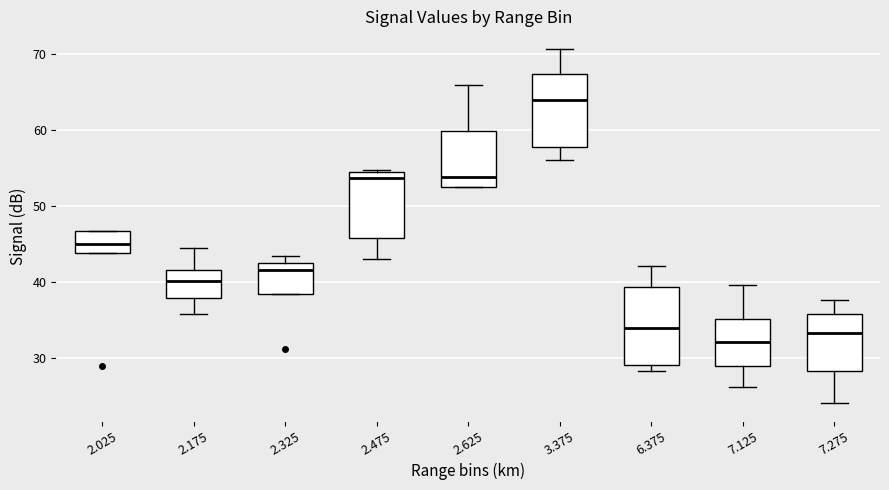

Which box's median line is the highest?

3.375